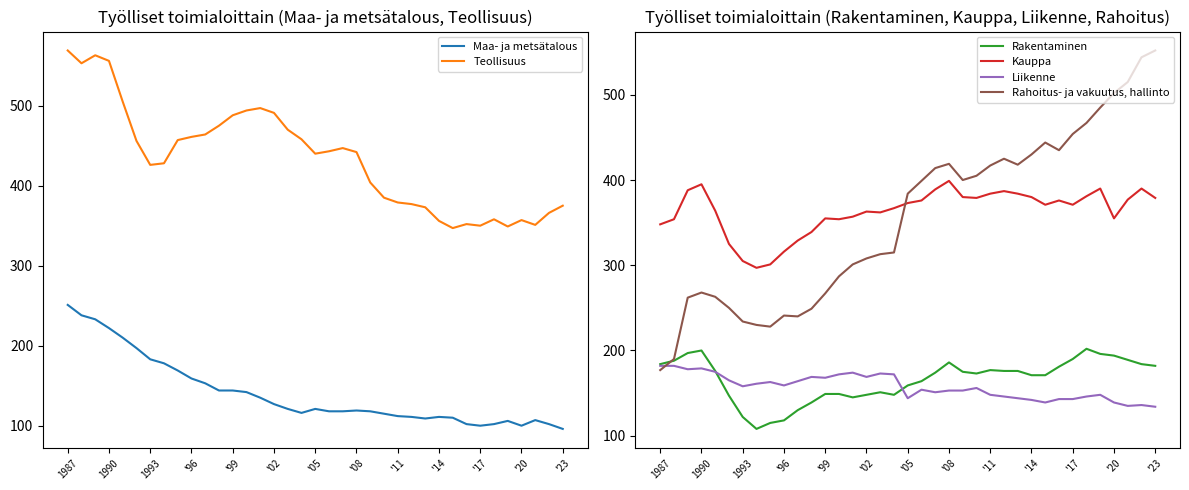

Which series has the largest total across all categories?

Teollisuus